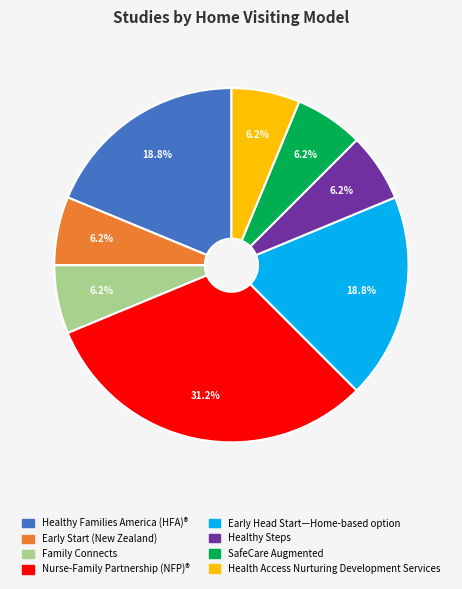

To the nearest percent, what is the difference between the largest and smallest slice percentages?

25%